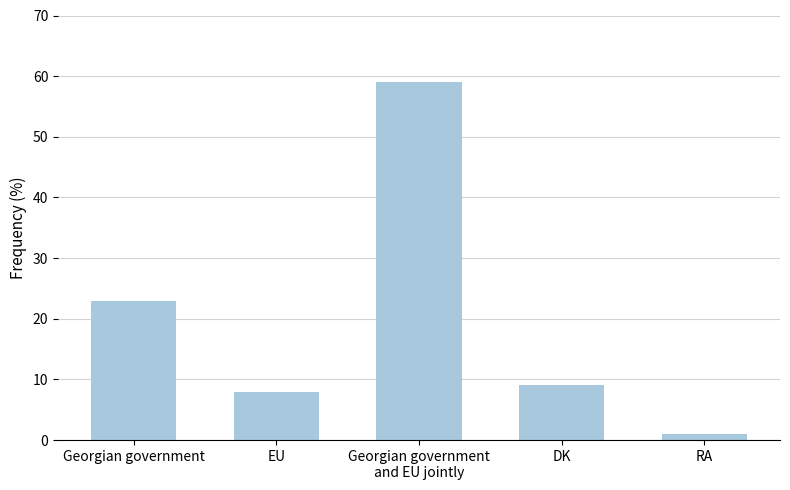

At which label is the value closest to 30?

Georgian government